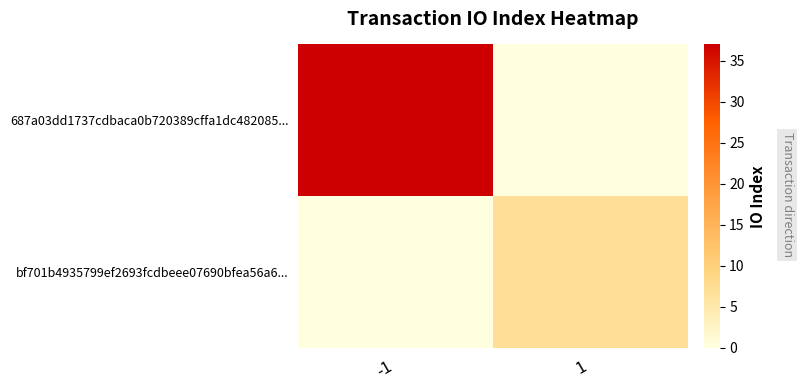

Count the number of categories in the chart.

2